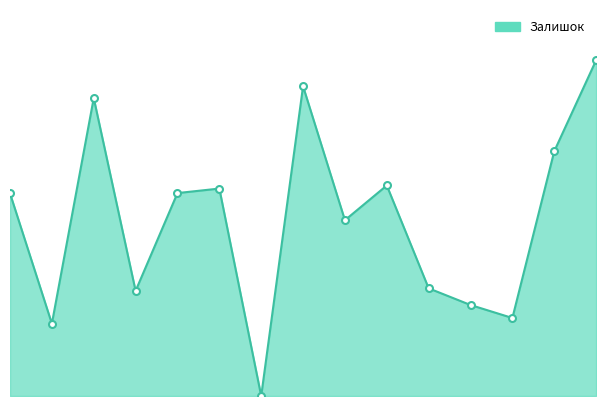

Is this an area chart (filled region under the line)?

Yes